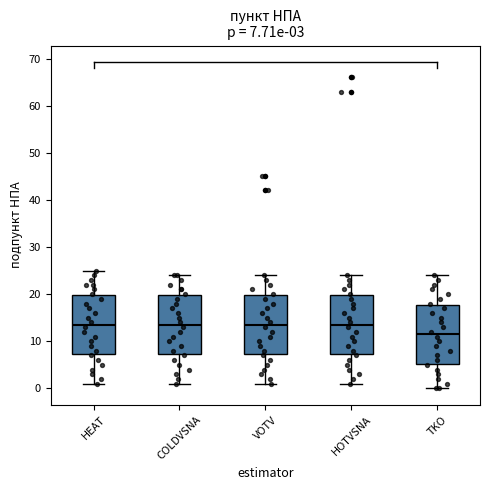

Which box's median line is the lowest?

TKO